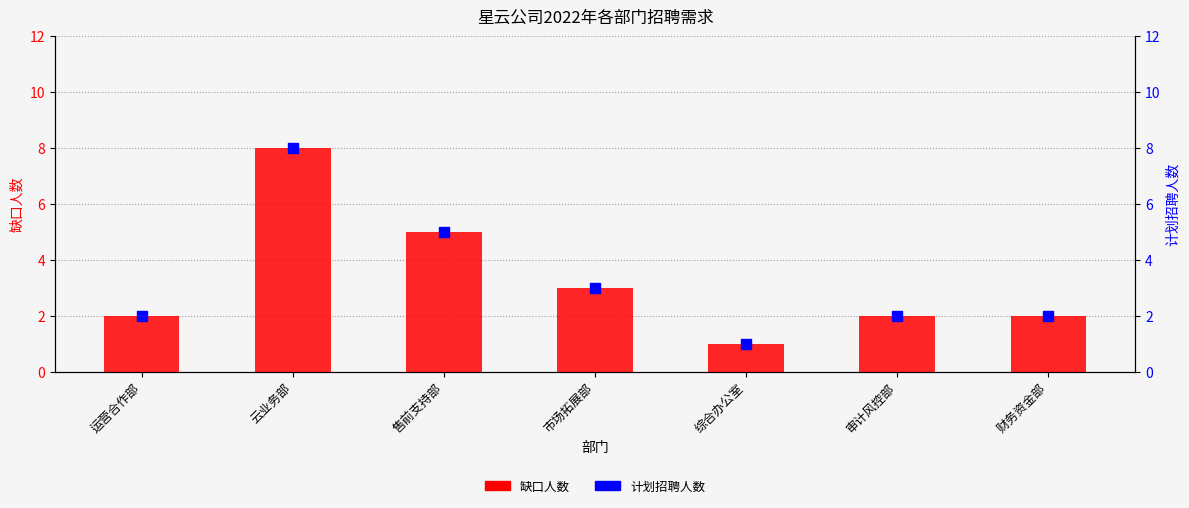

What are all the series names shown in the legend?

缺口人数, 计划招聘人数